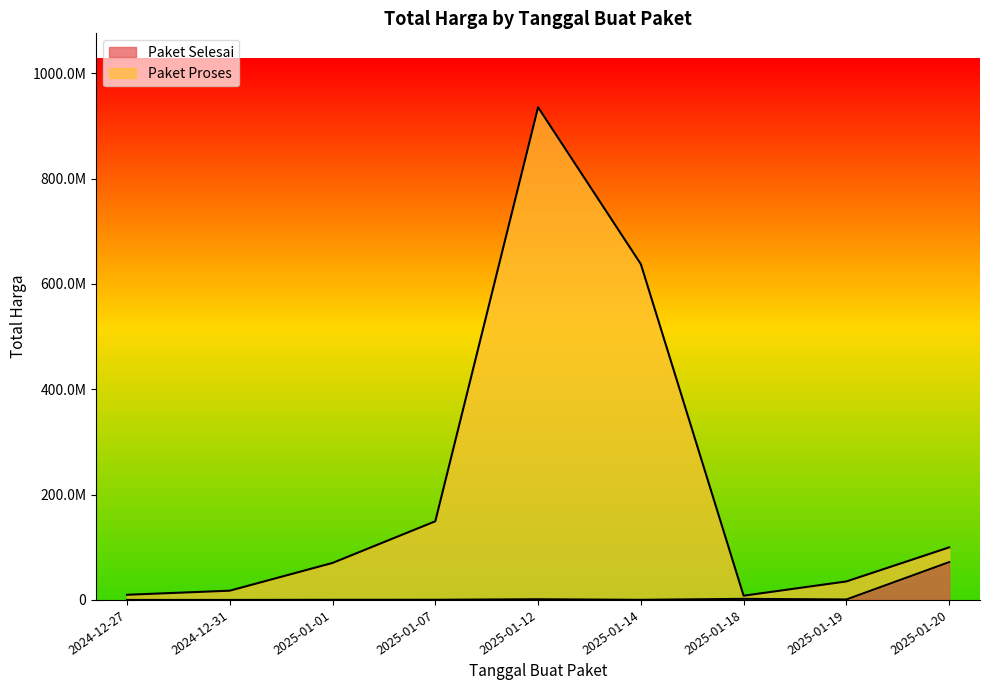

Reading left to right, transcribe all the data shown in this chart.

Paket Selesai: 0	0	250000	300000	1276800	200000	2040400	878800	71797000
Paket Proses: 9800000	17560000	70250000	149350000	935476800	637650000	8040400	35124950	99797000